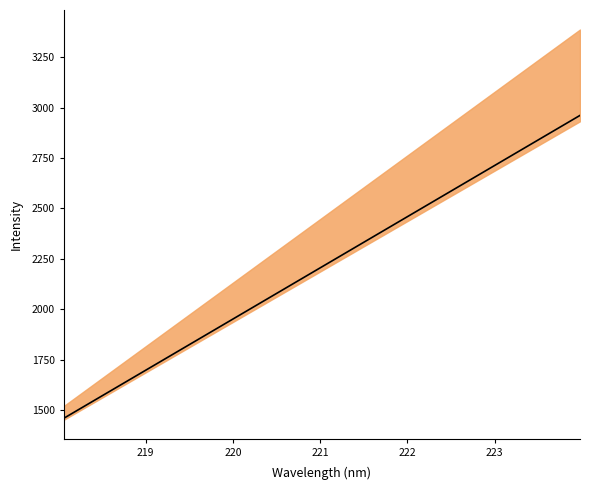

Reading left to right, what are all the values shown in this chart?

1458.5	1507.0	1555.6	1604.1	1652.6	1701.2	1749.7	1798.2	1846.7	1895.2	1943.8	1992.3	2040.7	2089.3	2137.7	2186.2	2234.7	2283.2	2331.7	2380.1	2428.6	2477.1	2525.5	2574.0	2622.4	2670.9	2719.3	2767.8	2816.2	2864.6	2913.0	2961.5